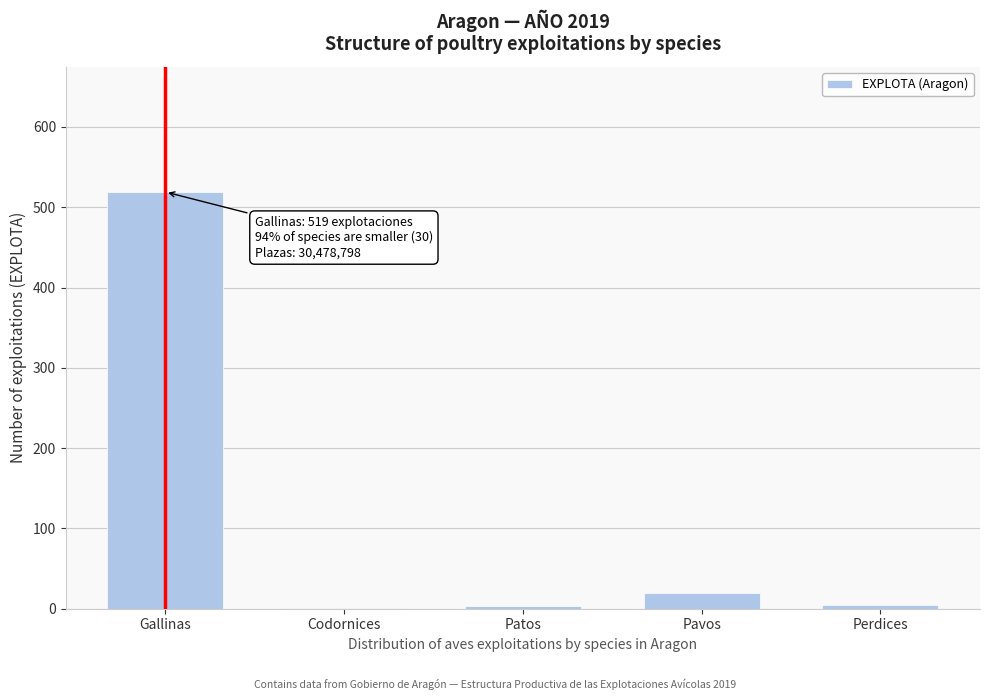

Read the value at Gallinas.

519